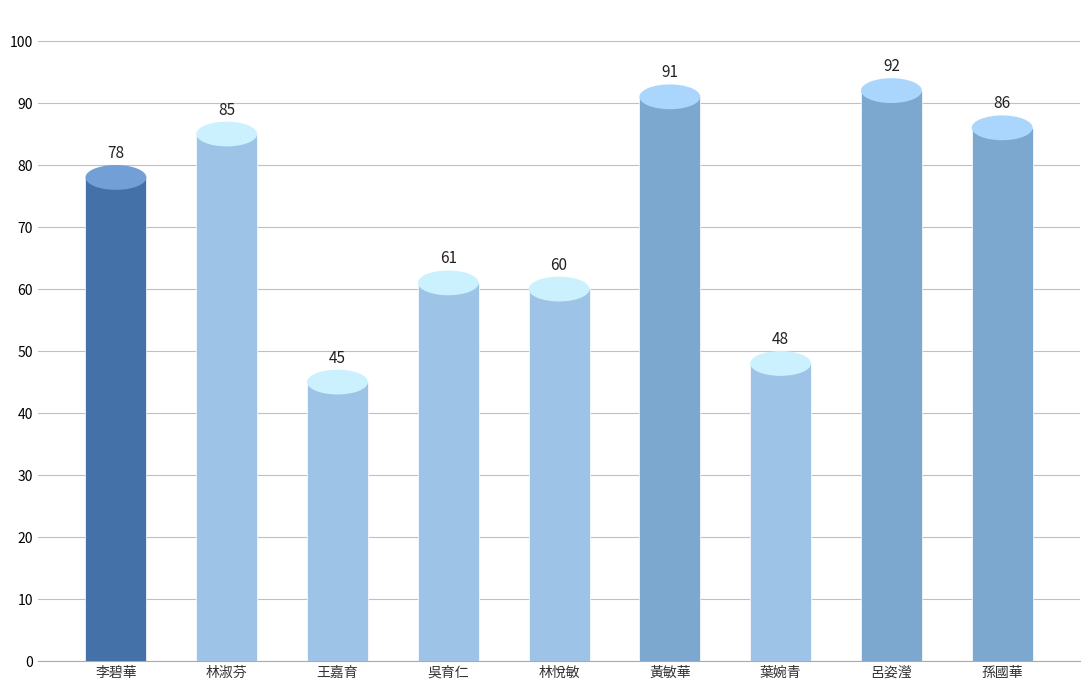

What is the difference between the maximum and minimum values?

47